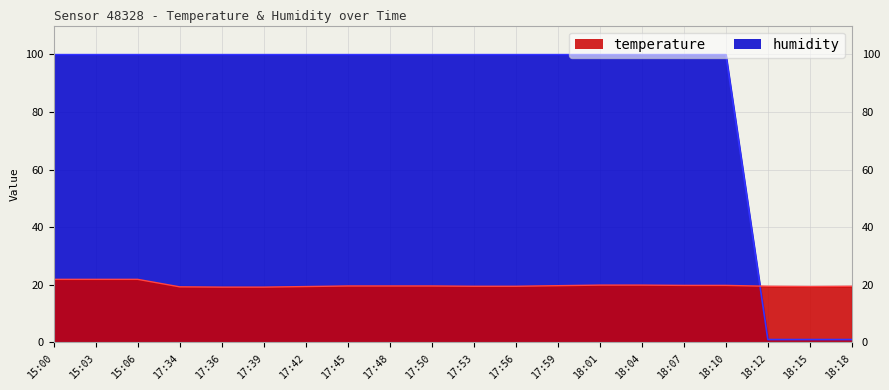

What is the maximum value for temperature line?

21.9